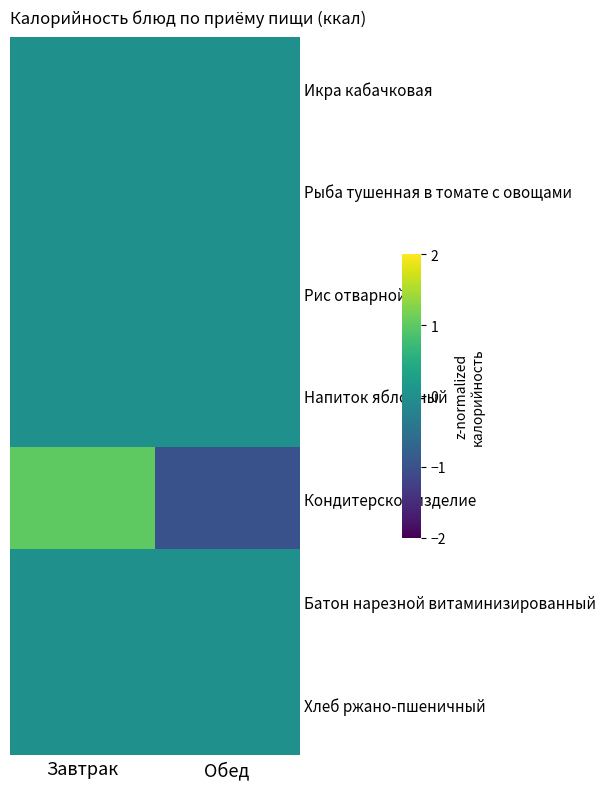

Reading left to right, transcribe all the data shown in this chart.

Икра кабачковая: Завтрак=0	Обед=0
Рыба тушенная в томате с овощами: Завтрак=0	Обед=0
Рис отварной: Завтрак=0	Обед=0
Напиток яблочный: Завтрак=0	Обед=0
Кондитерское изделие: Завтрак=1	Обед=-1
Батон нарезной витаминизированный: Завтрак=0	Обед=0
Хлеб ржано-пшеничный: Завтрак=0	Обед=0